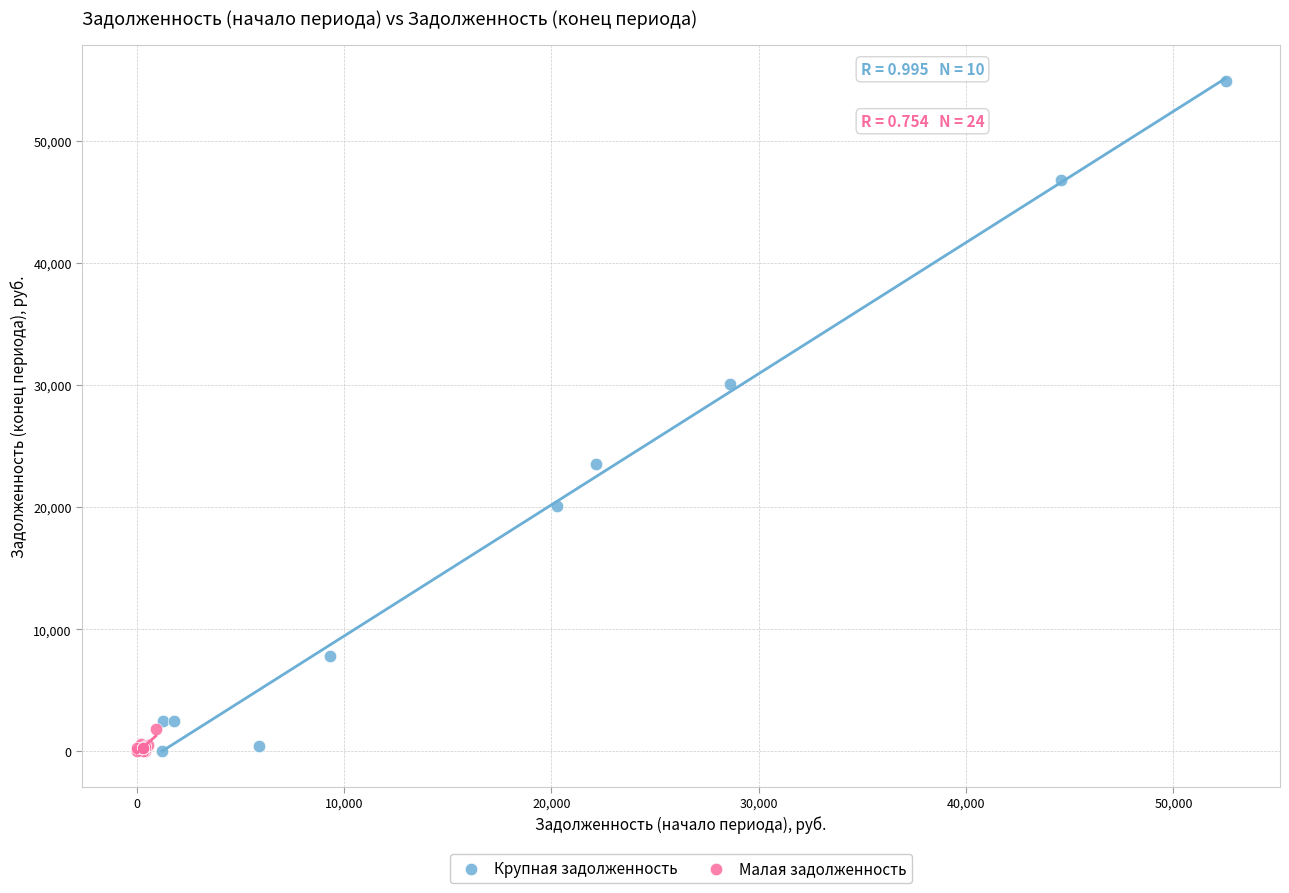

Which series has the largest Y range (max minus min)?

Крупная задолженность